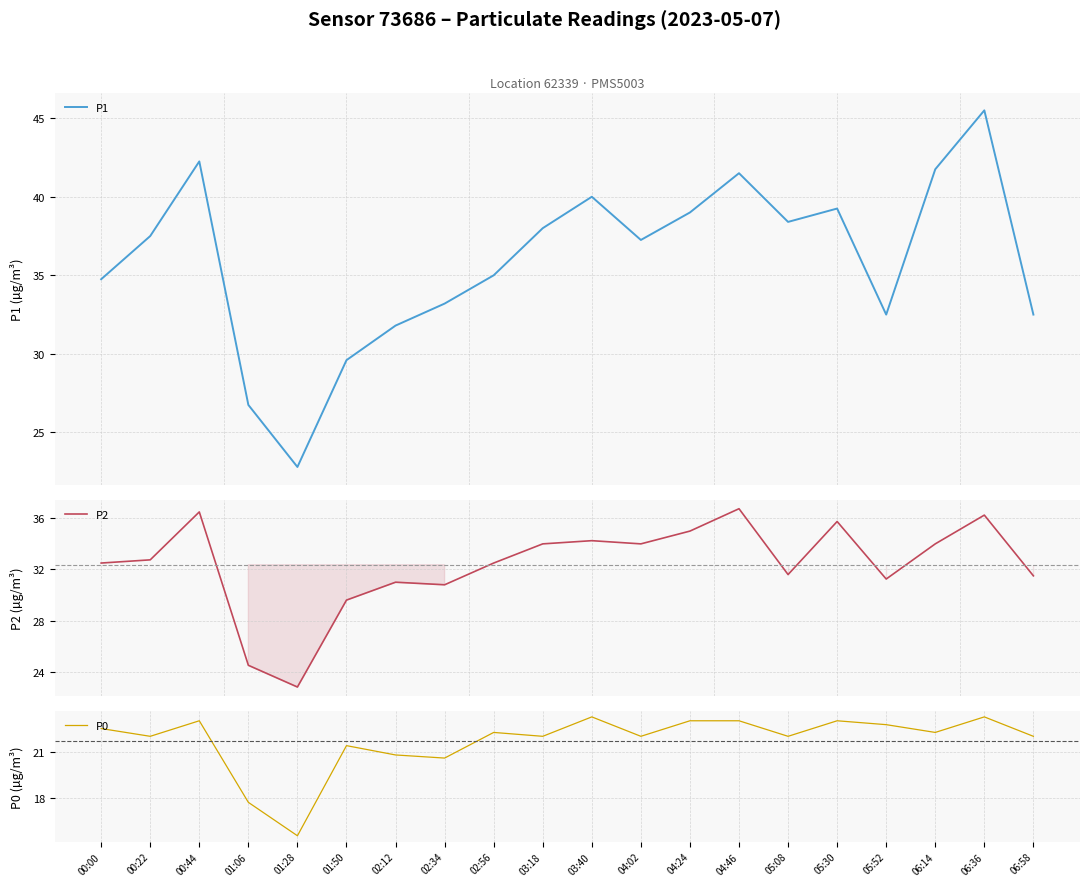

What is the total value across all series at 00:44?

101.8